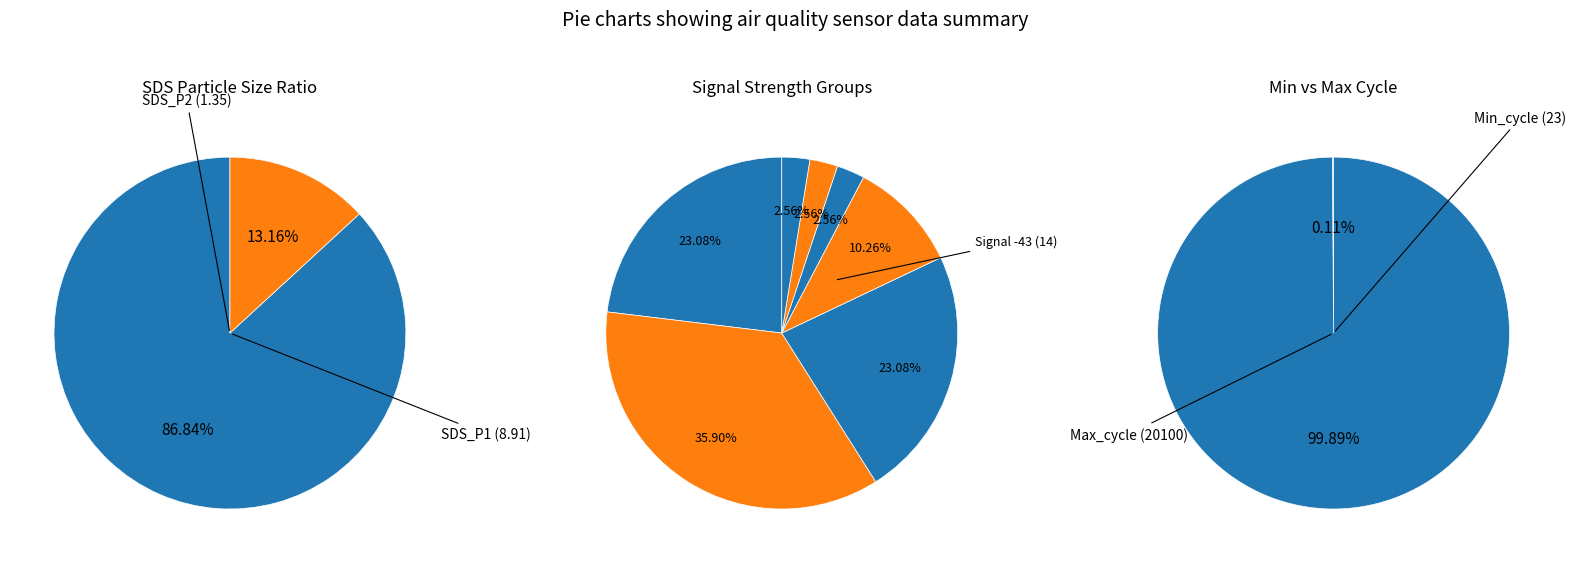

The 37 slice represents 3% of the pie. True or false?

True